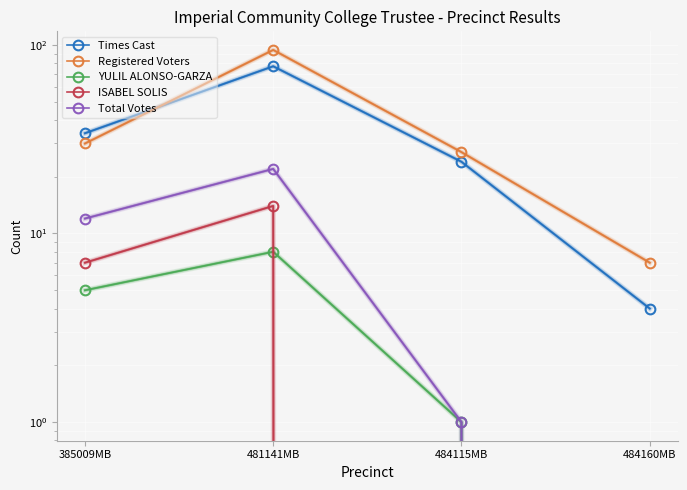

What is the difference between the maximum and minimum values in the ISABEL SOLIS series?

14